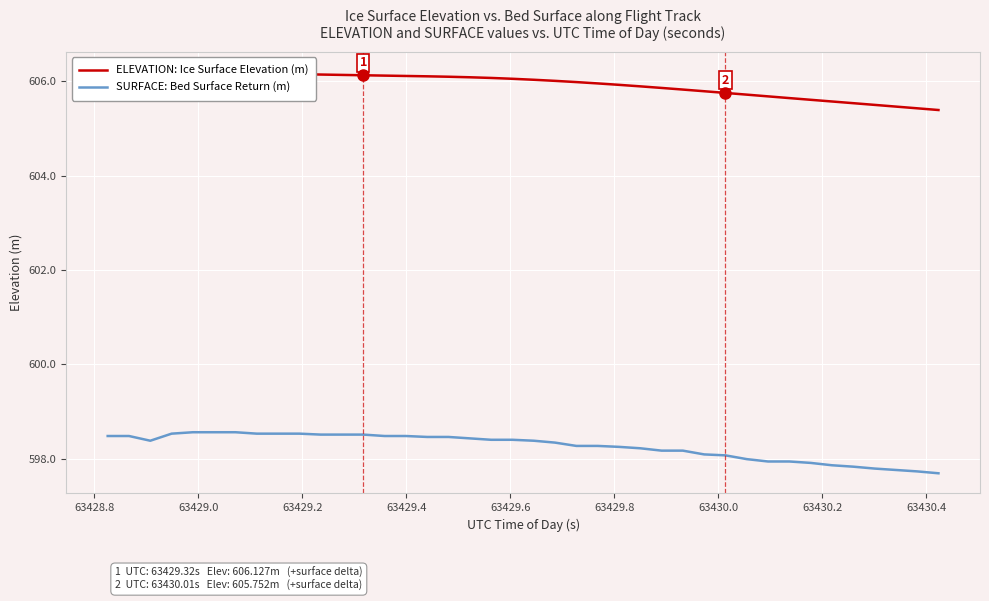

What is the maximum value for SURFACE: Bed Surface Return (m)?

598.6